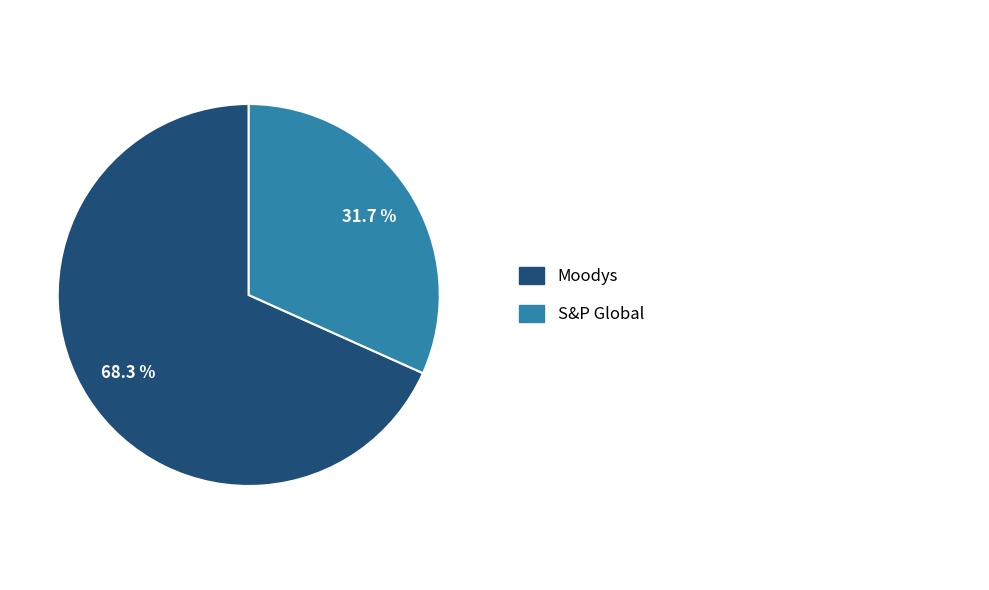

Does any single category account for the majority?

Yes